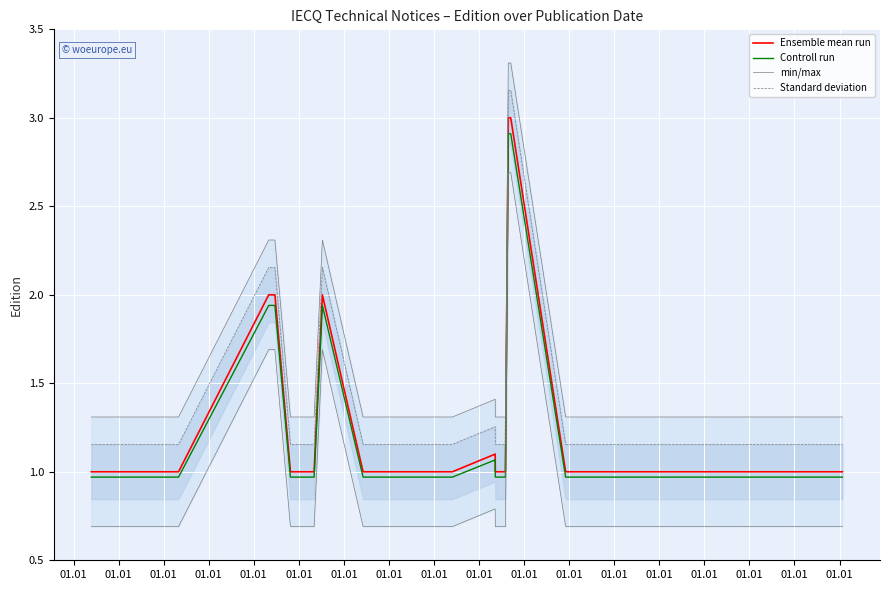

What is the approximate value of min/max at 01.01?

1.3